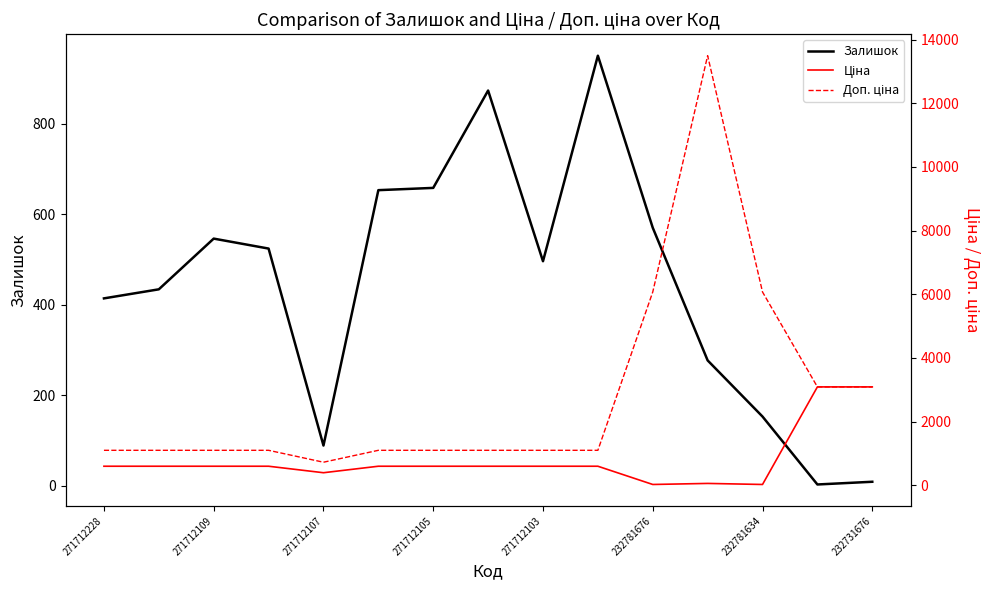

What is the maximum value for Залишок?

950